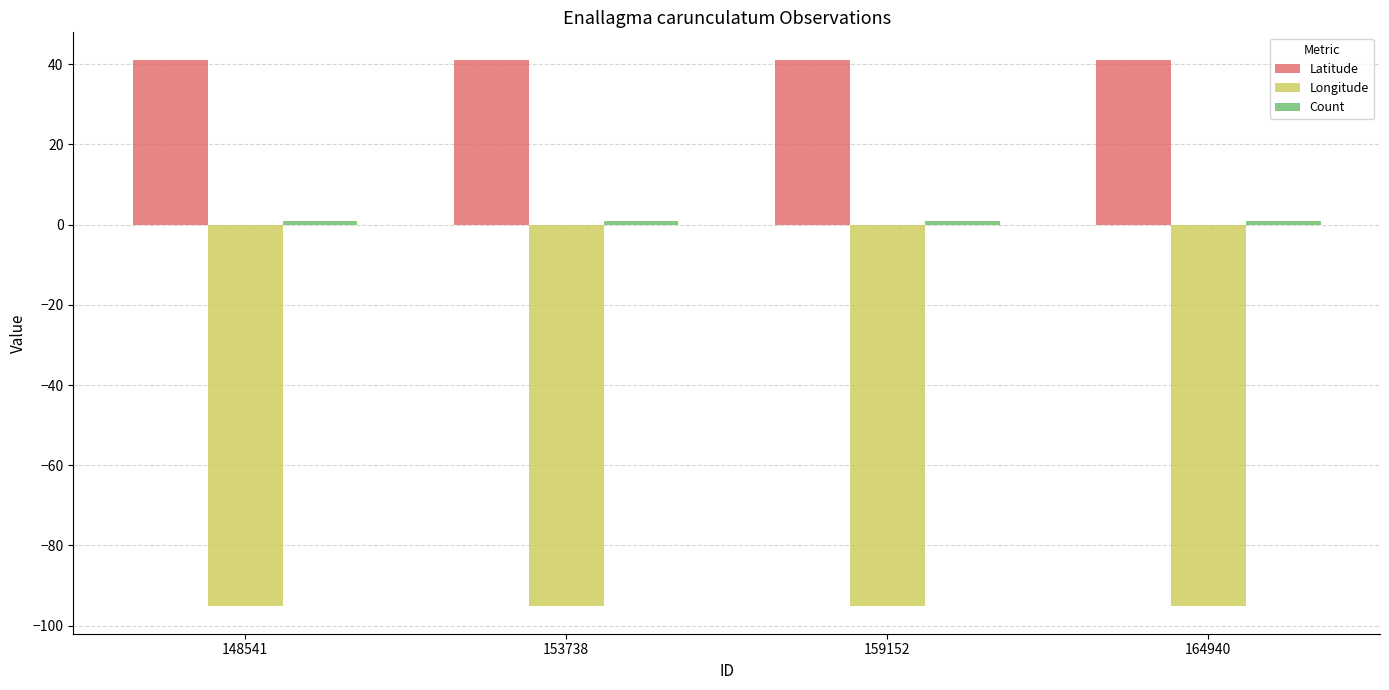

Which series has the largest total across all categories?

Latitude